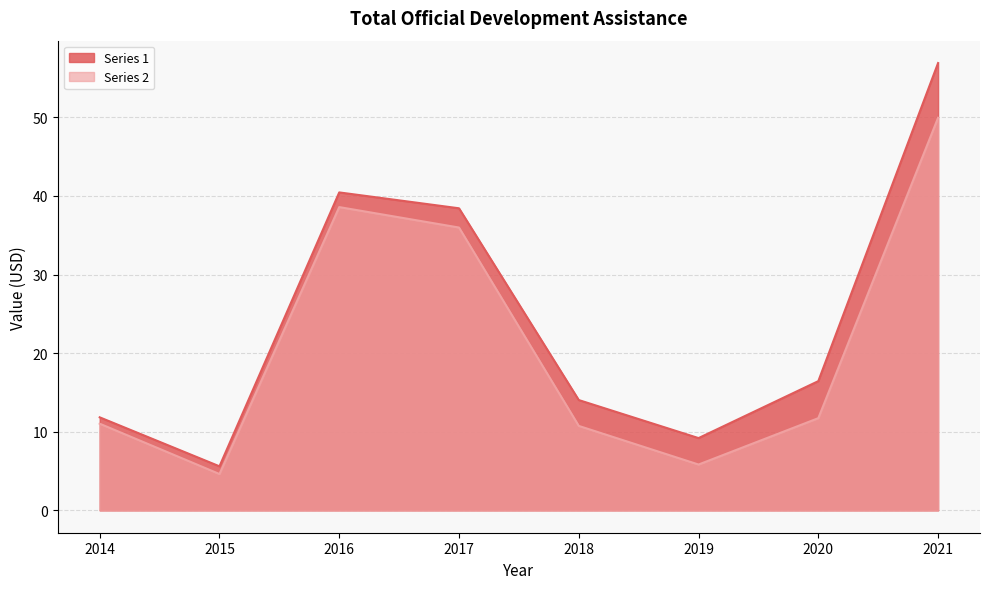

Where does the Series 1 series first go above 16?

2016